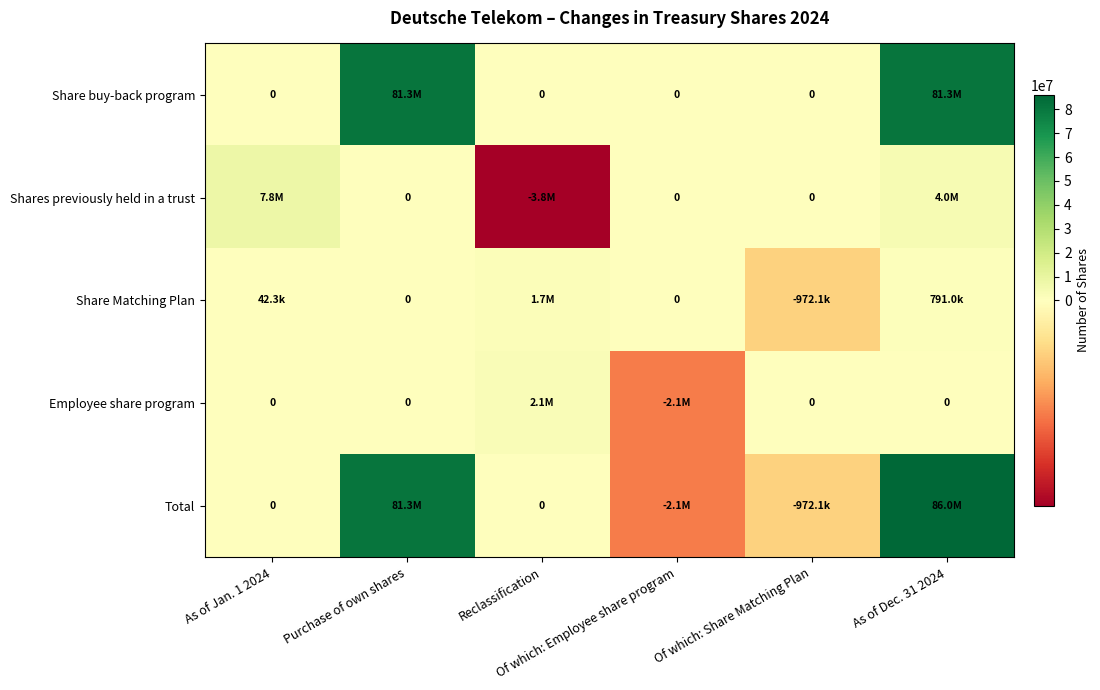

The value of Total at Of which: Employee share program is -2747972. True or false?

False